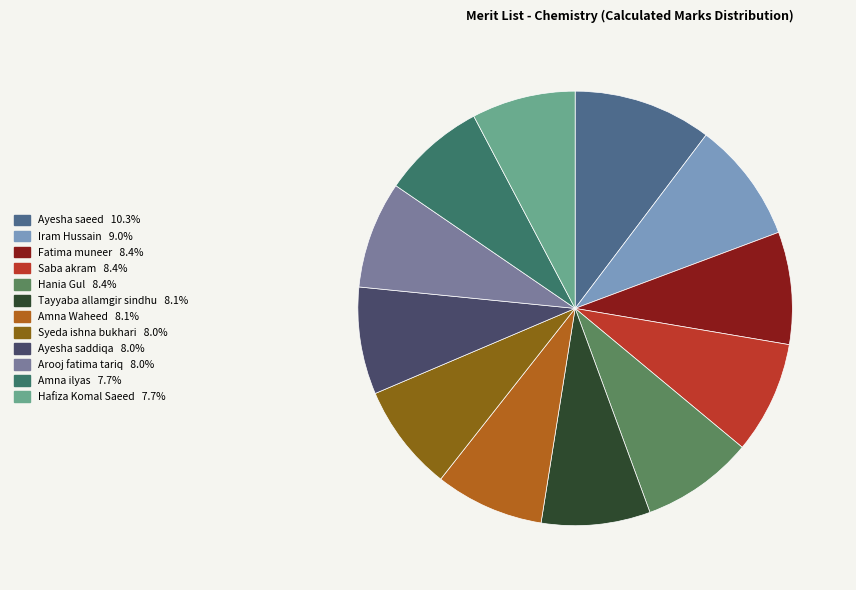

Is it true that Arooj fatima tariq is 8% of the pie?

True